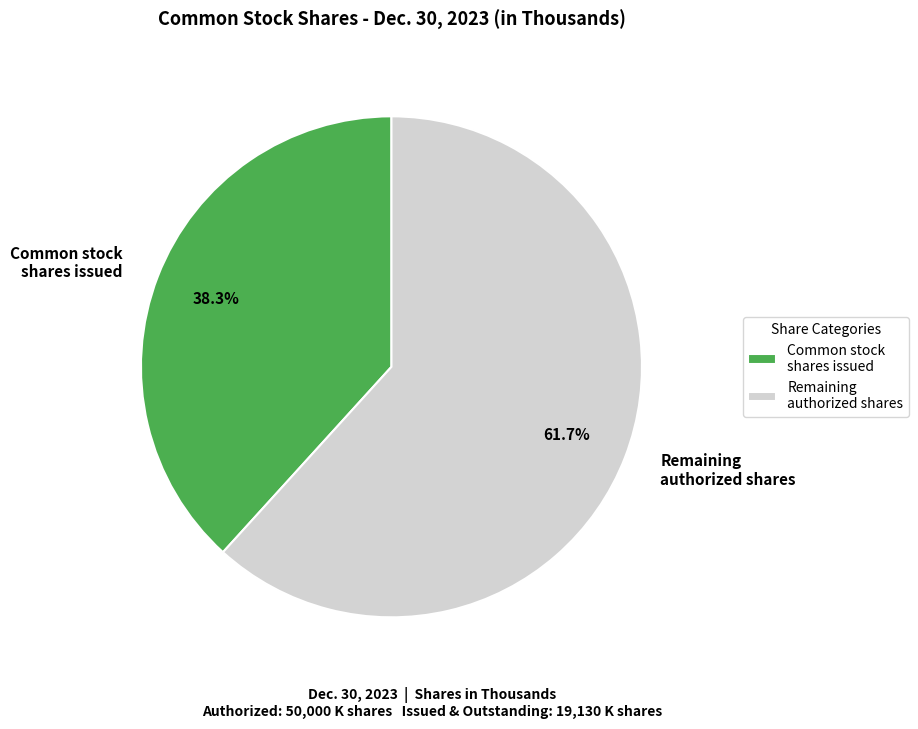

Which has a higher value, Remaining authorized shares or Common stock shares issued?

Remaining authorized shares